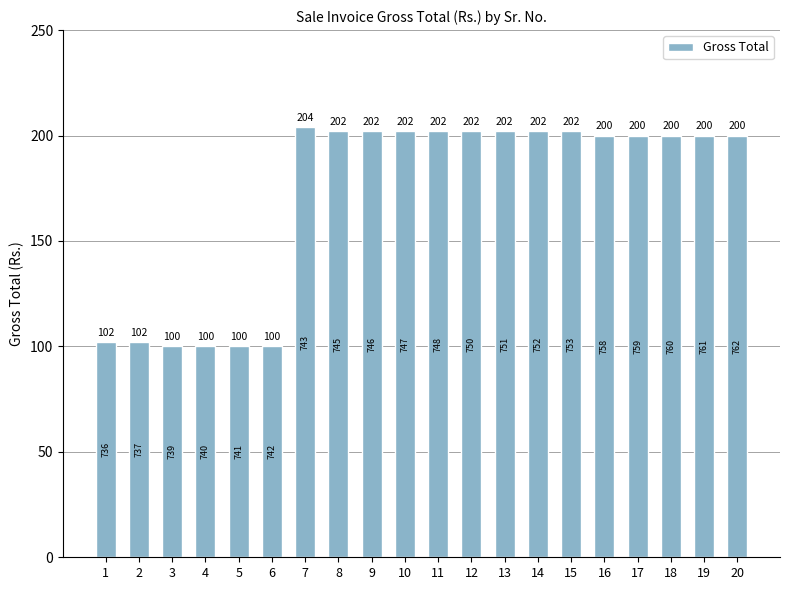

Reading left to right, list all the values displayed in this chart.

102	102	100	100	100	100	204	202	202	202	202	202	202	202	202	200	200	200	200	200